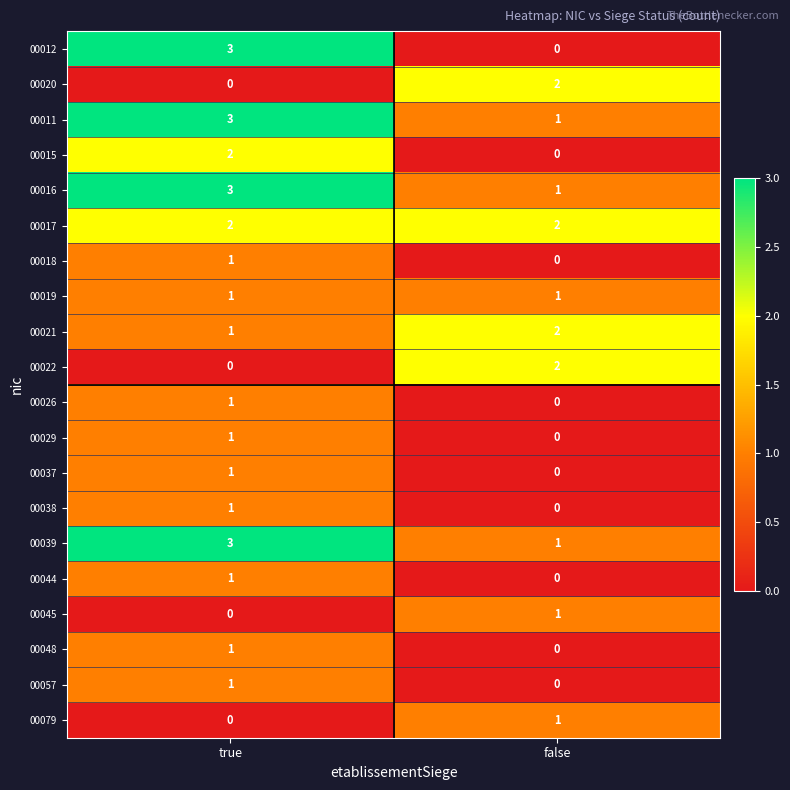

At which category is the sum across all series the highest?

true